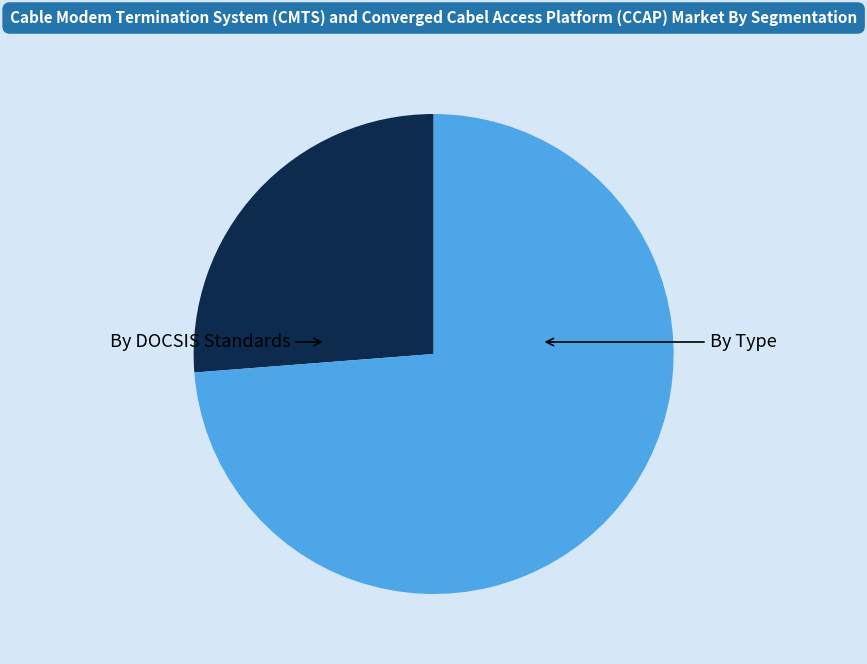

Is there any slice that represents more than half of the pie?

Yes